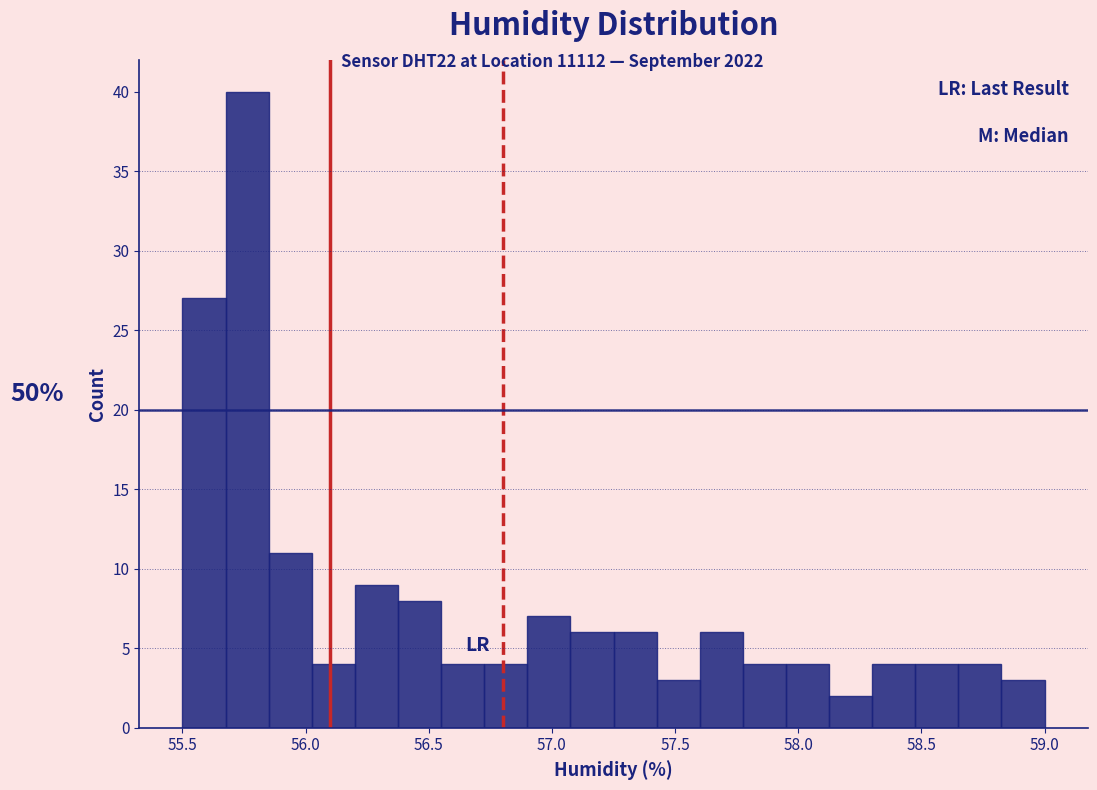

Around what value on the x-axis is the tallest bar? Give the approximate position of its centre, as read against the axis.

55.75